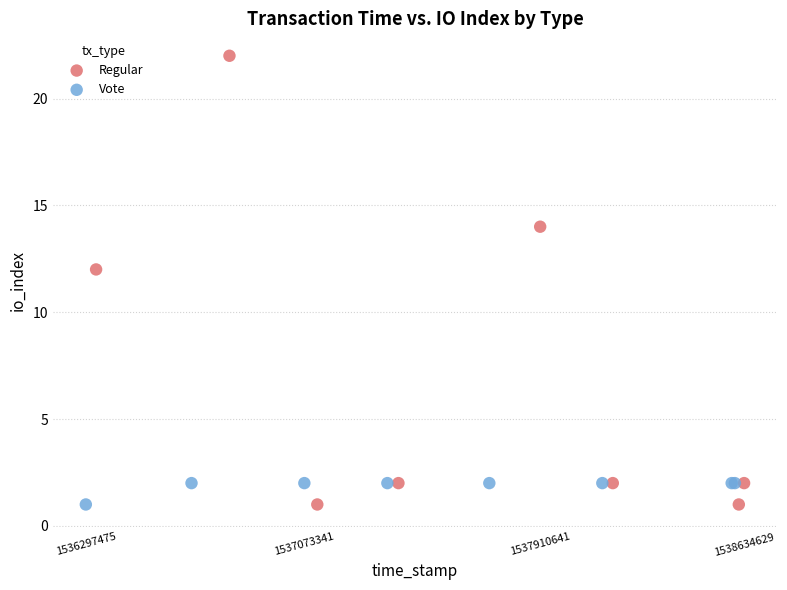

Which series has the widest spread of Y values?

Regular